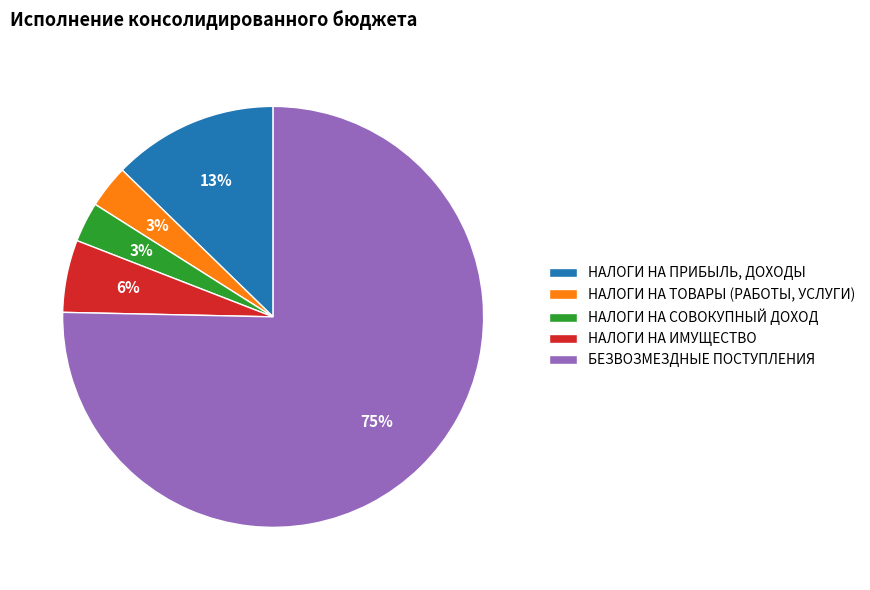

To the nearest percent, what portion does НАЛОГИ НА СОВОКУПНЫЙ ДОХОД represent?

3%